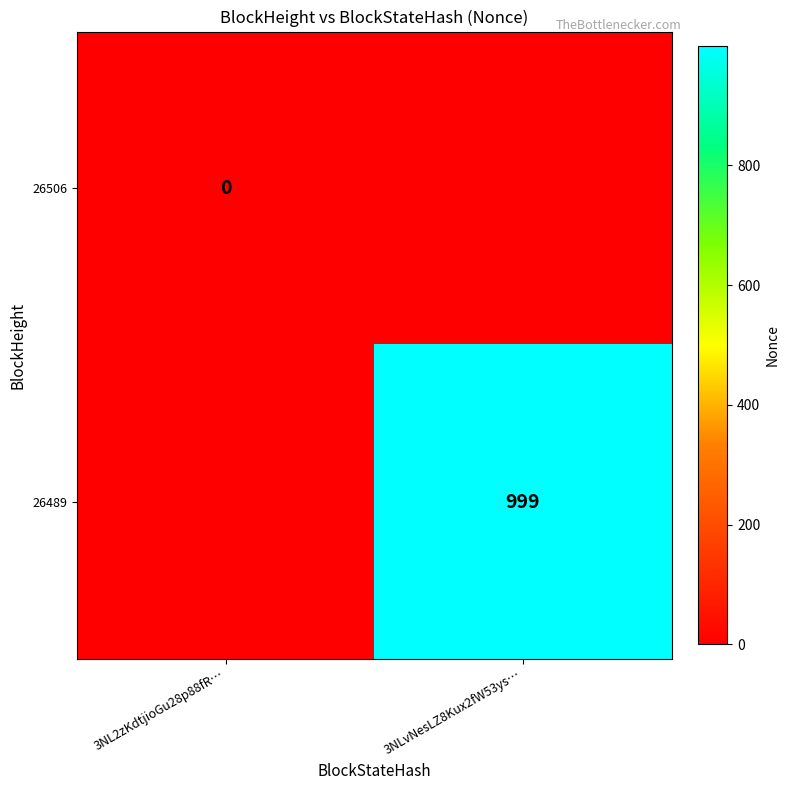

Is it true that 26489 equals 1356 at 3NLvNesLZ8Kux2fW53ys…?

False